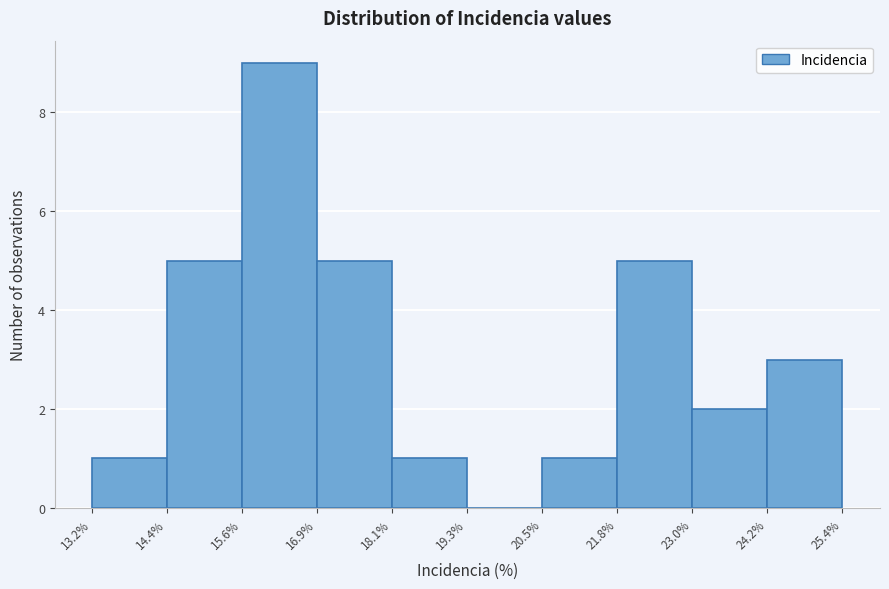

Reading left to right, transcribe this chart: for each bar, give the range it covers on the x-axis and its height. The values are not printed on the chart, so give them approximately, as read against the axis.

13.2% to 14.4%: 1
14.4% to 15.6%: 5
15.6% to 16.9%: 9
16.9% to 18.1%: 5
18.1% to 19.3%: 1
19.3% to 20.5%: 0
20.5% to 21.8%: 1
21.8% to 23.0%: 5
23.0% to 24.2%: 2
24.2% to 25.4%: 3